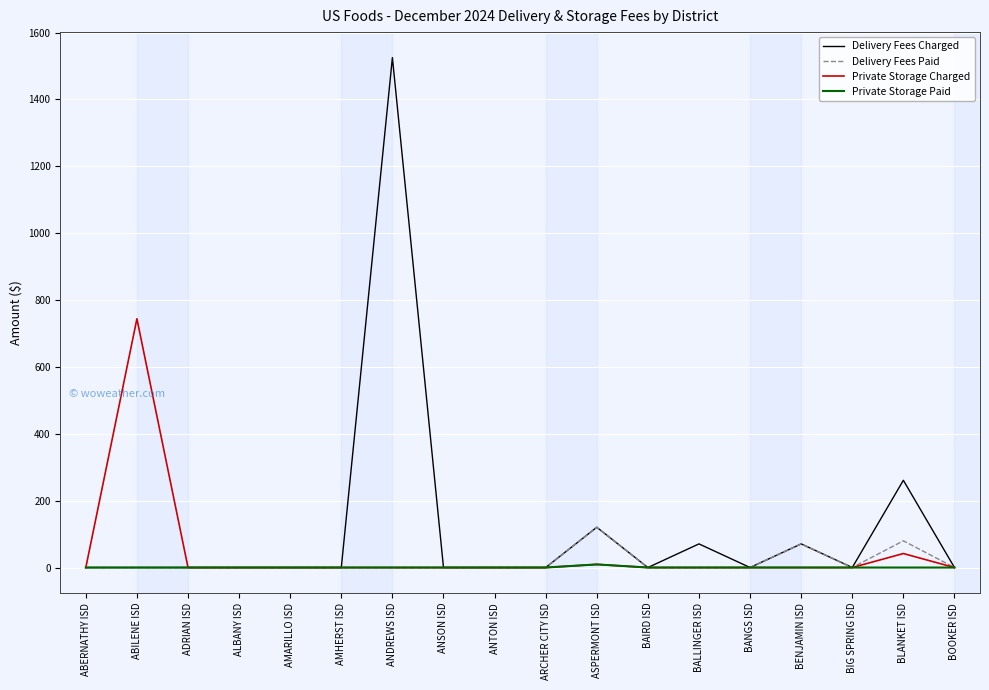

What is the average value of the Delivery Fees Charged series?

113.8